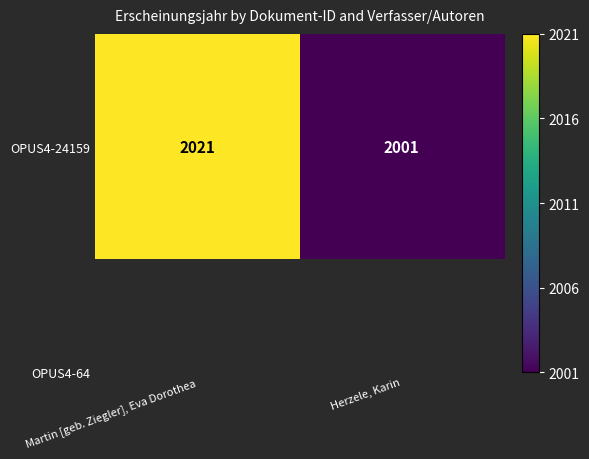

Rank the categories by value from highest to lowest.

Martin [geb. Ziegler], Eva Dorothea, Herzele, Karin